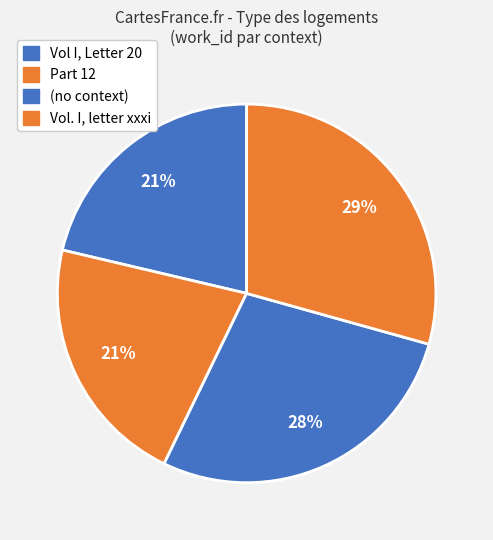

Count the number of slices in the pie.

4